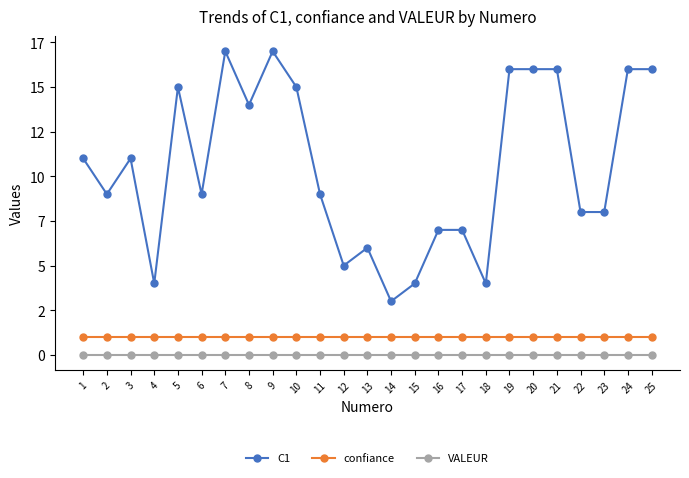

What is the difference between the maximum and minimum values in the C1 series?

14